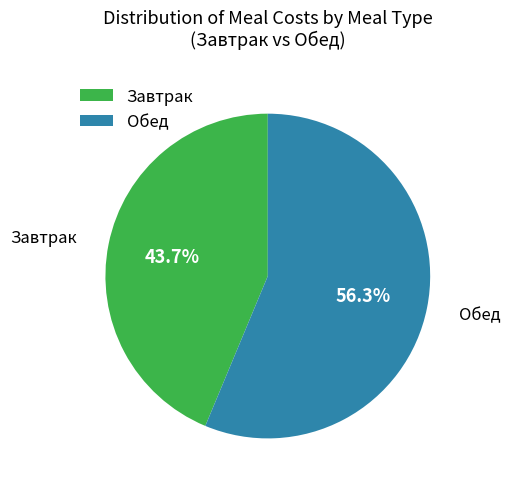

Which has a higher value, Обед or Завтрак?

Обед